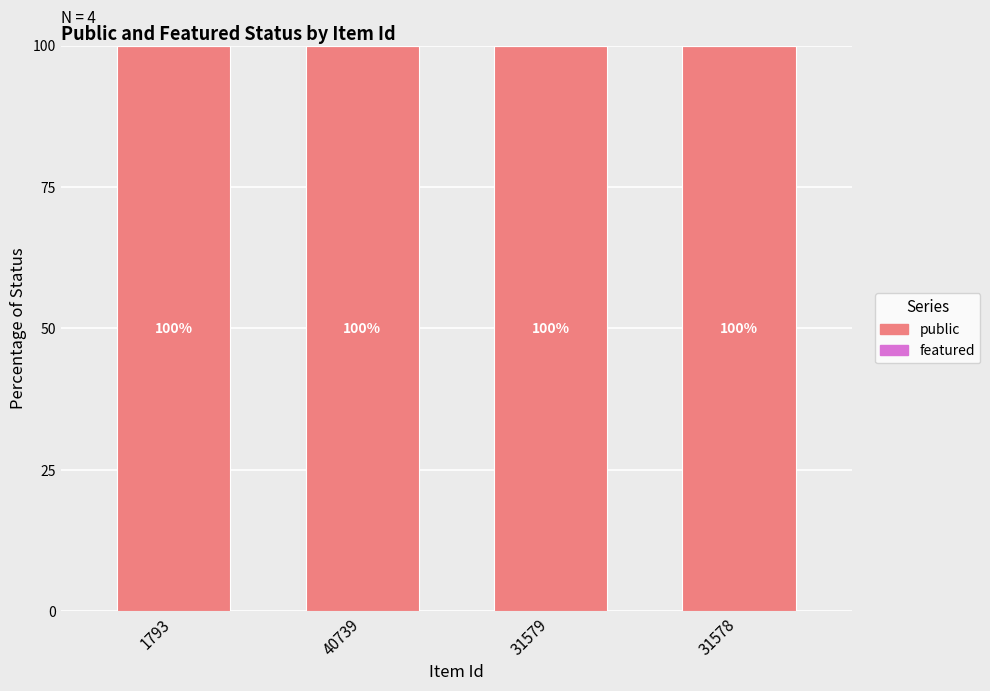

Rank the categories by public value from lowest to highest.

1793, 40739, 31579, 31578